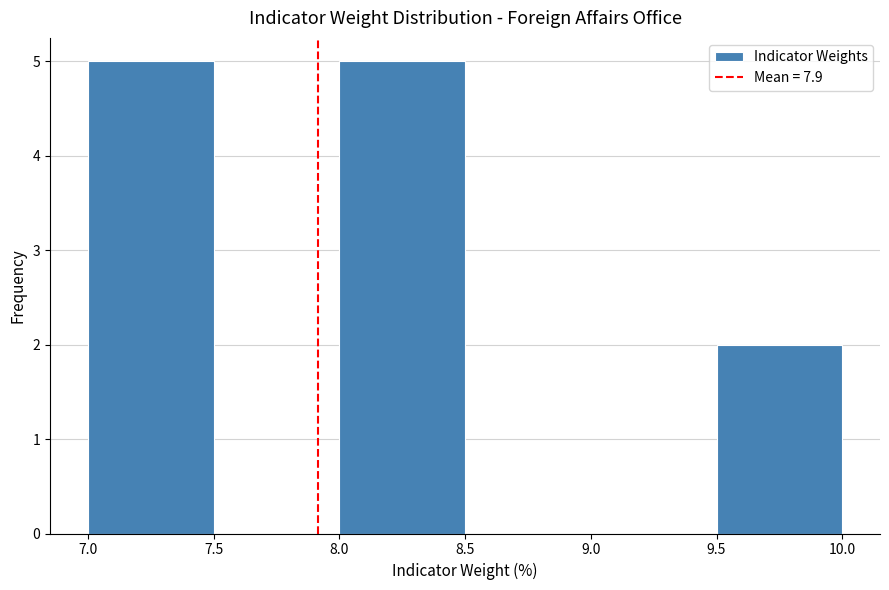

Reading left to right, transcribe this chart: for each bar, give the range it covers on the x-axis and its height. The values are not printed on the chart, so give them approximately, as read against the axis.

7.0 to 7.5: 5
7.5 to 8.0: 0
8.0 to 8.5: 5
8.5 to 9.0: 0
9.0 to 9.5: 0
9.5 to 10.0: 2